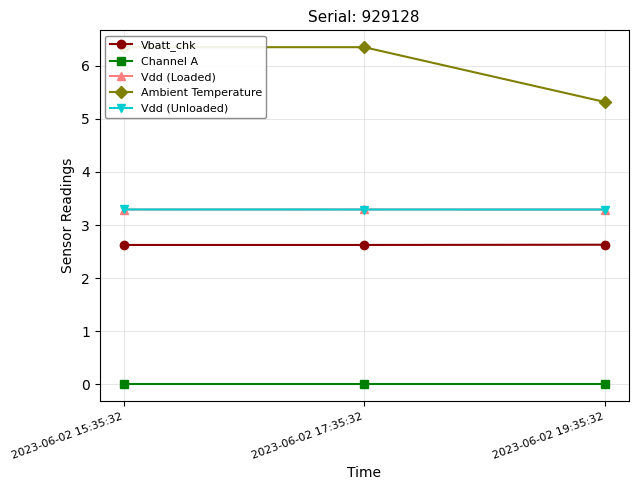

Between 2023-06-02 15:35:32 and 2023-06-02 17:35:32, which is larger?

2023-06-02 15:35:32